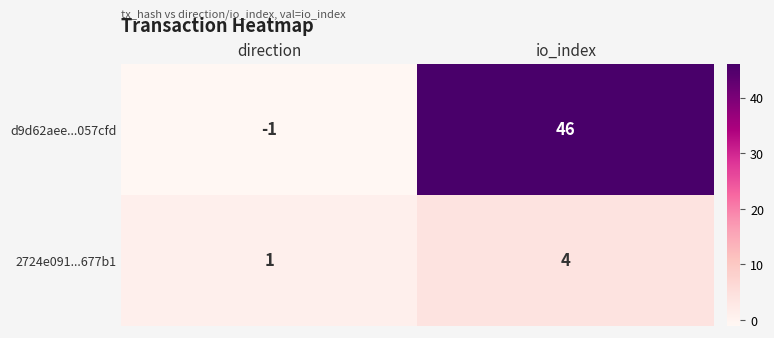

Which series has the widest spread of values?

d9d62aee...057cfd